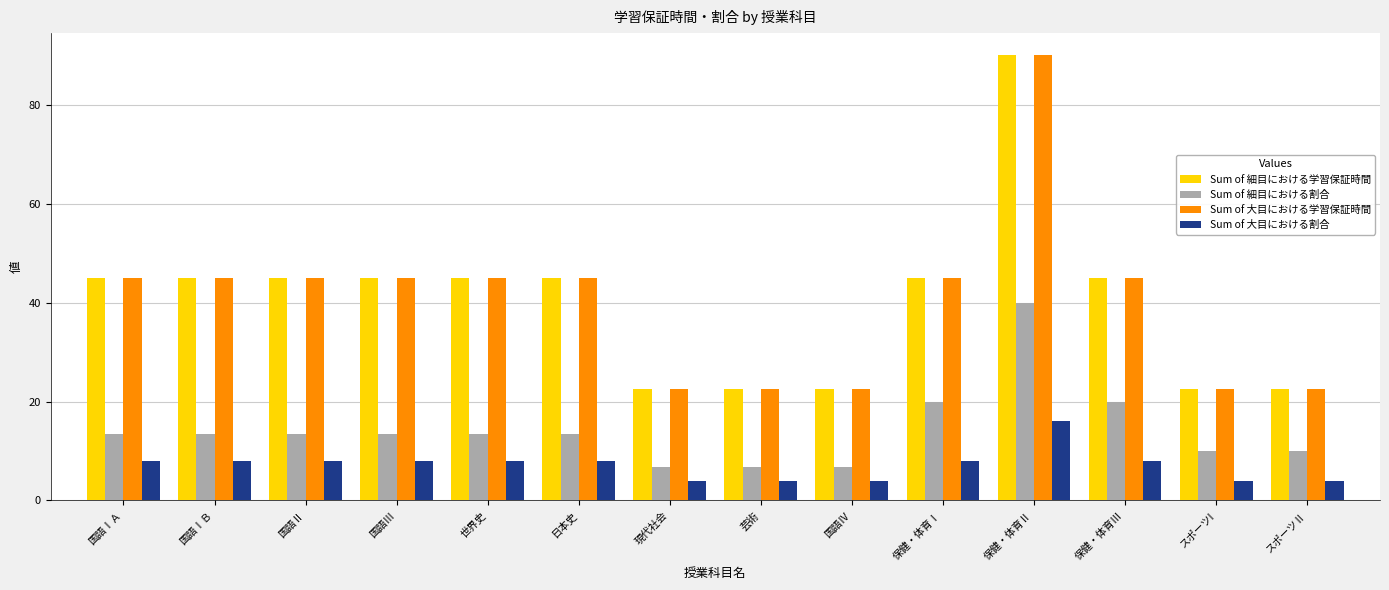

What is the label of the 8th bar from the left?

芸術